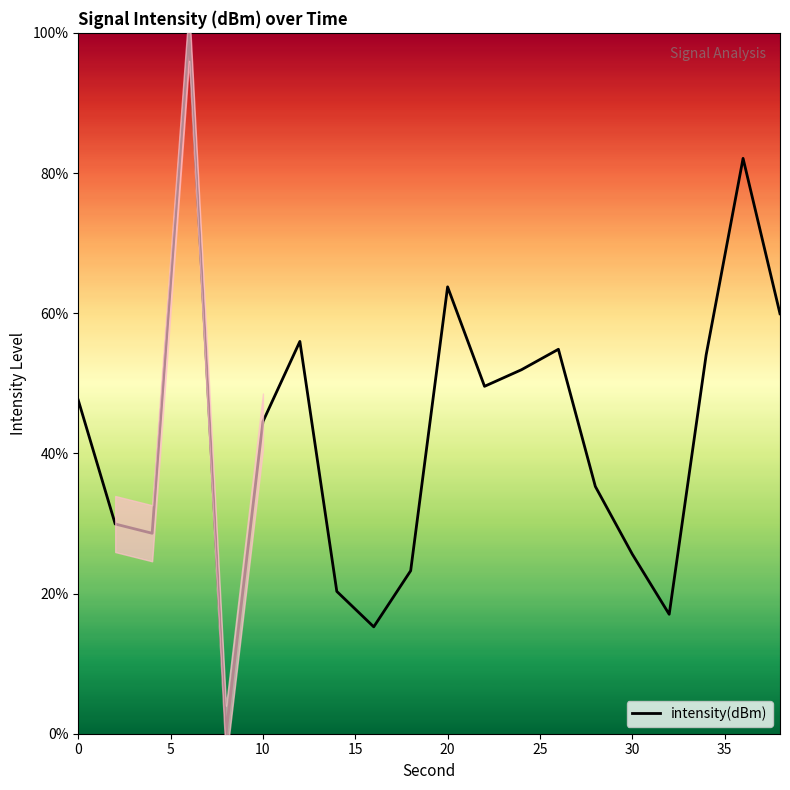

What is the difference between the values at 10 and 11?

14.2